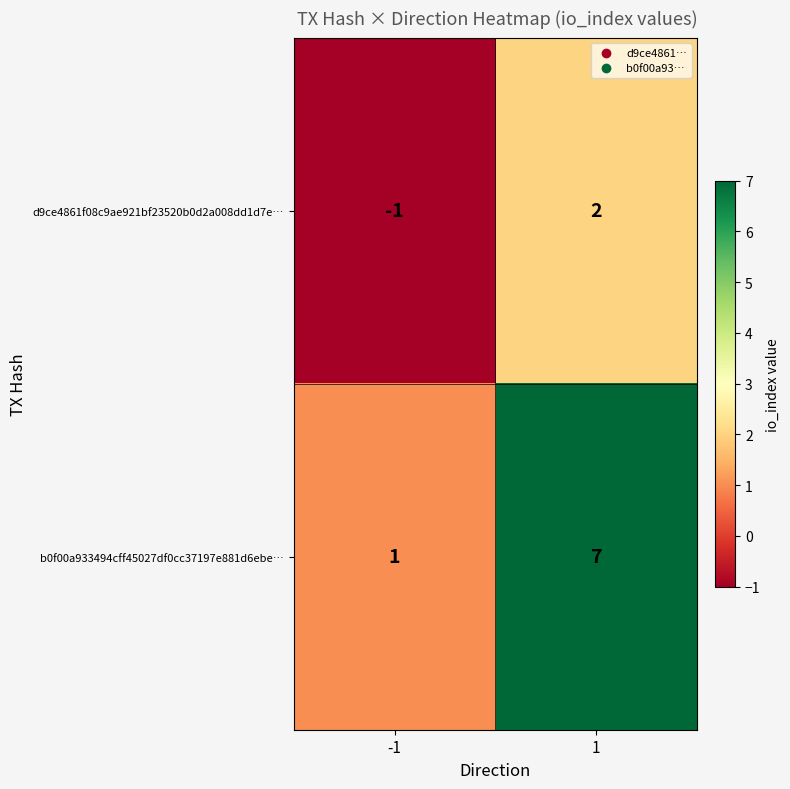

Which series changed the most between -1 and 1?

b0f00a933494cff45027df0cc37197e881d6ebe…